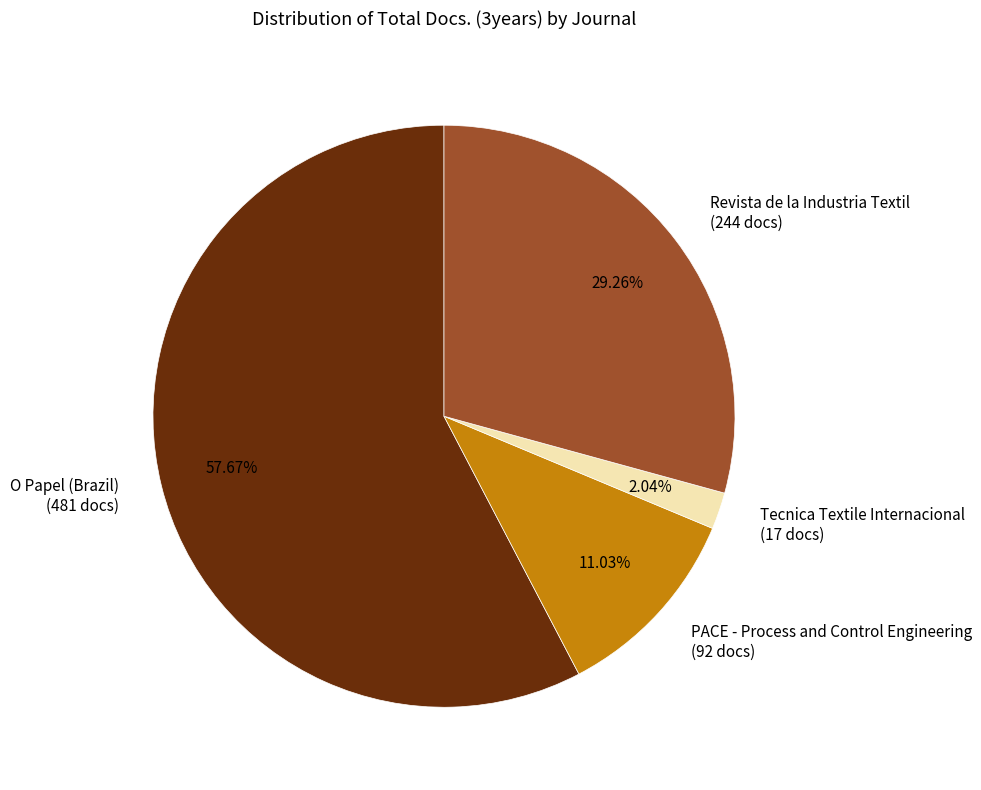

Is the sum of Tecnica Textile Internacional and O Papel (Brazil) greater than half?

Yes